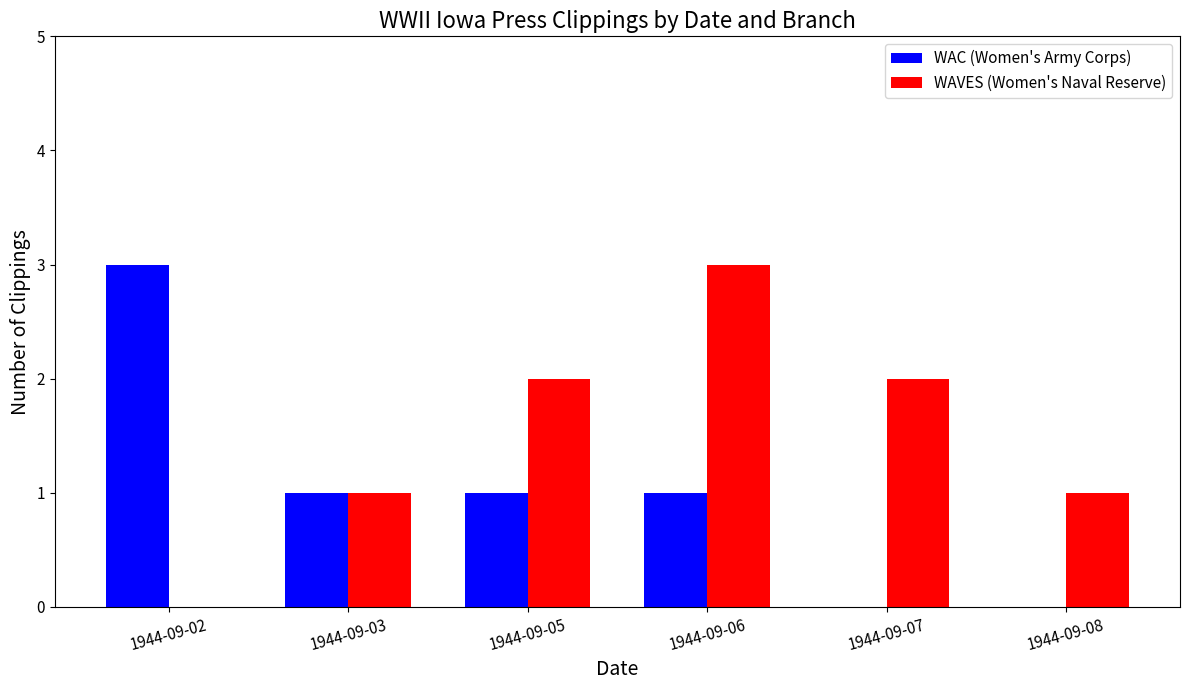

What is the highest value of the WAC (Women's Army Corps) series?

3